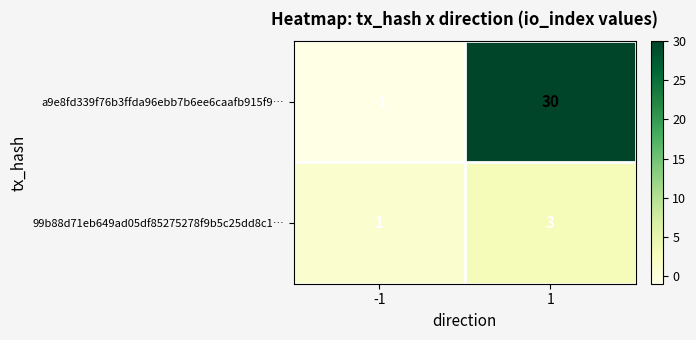

What is the approximate value of 99b88d71eb649ad05df85275278f9b5c25dd8c1… at 1?

3